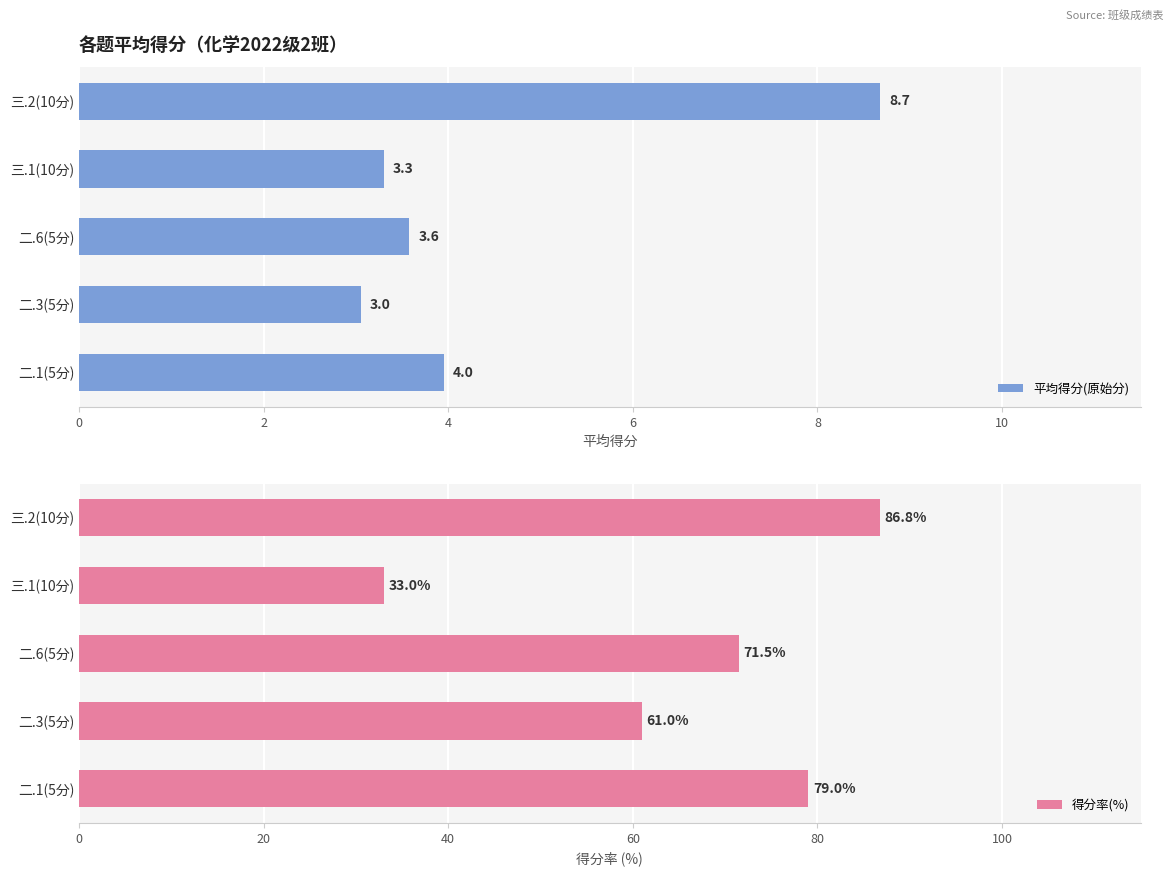

What is the sum of all 平均得分(原始分) values?

22.6